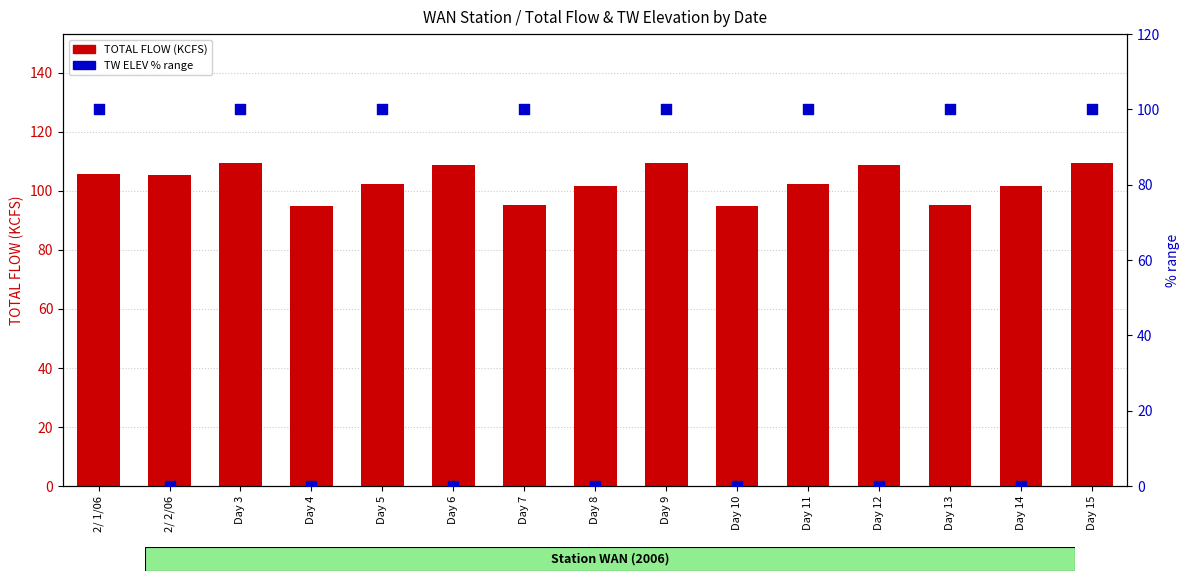

What are all the series names shown in the legend?

TOTAL FLOW (KCFS), TW ELEV % range